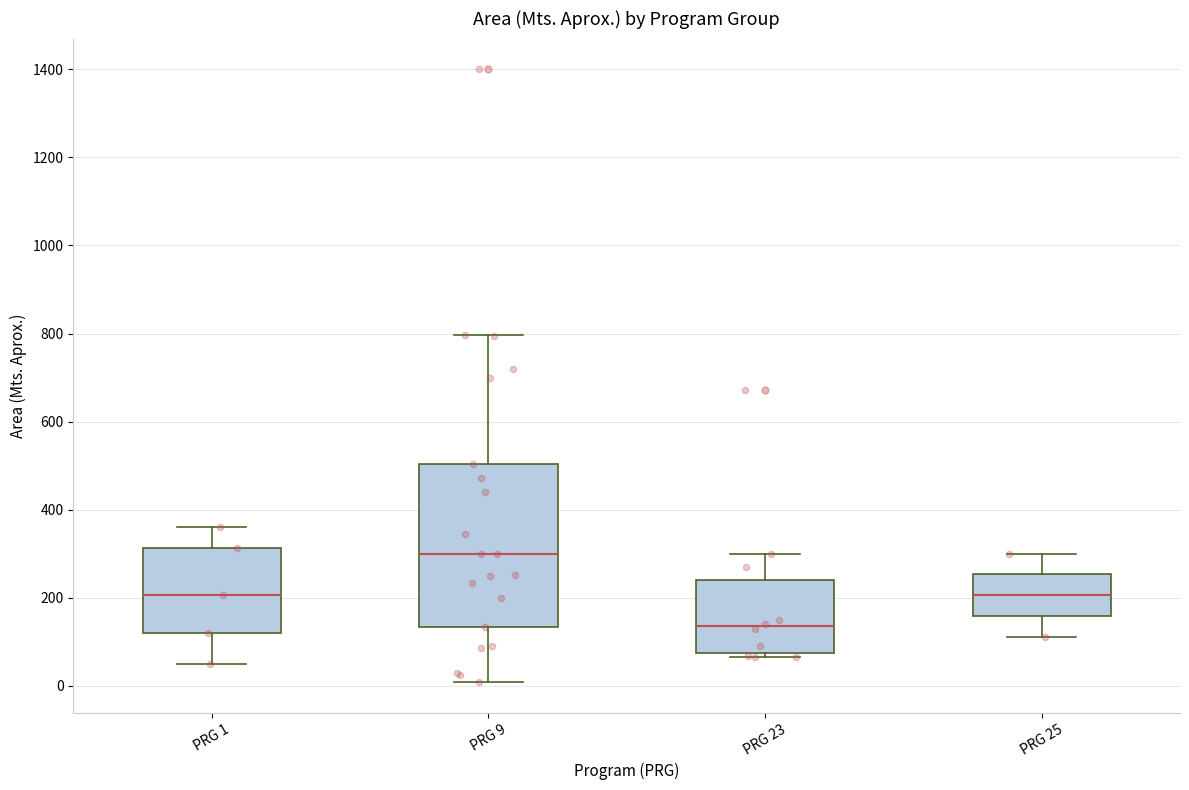

Which box is the tallest, from its lower edge to its upper edge?

PRG 9